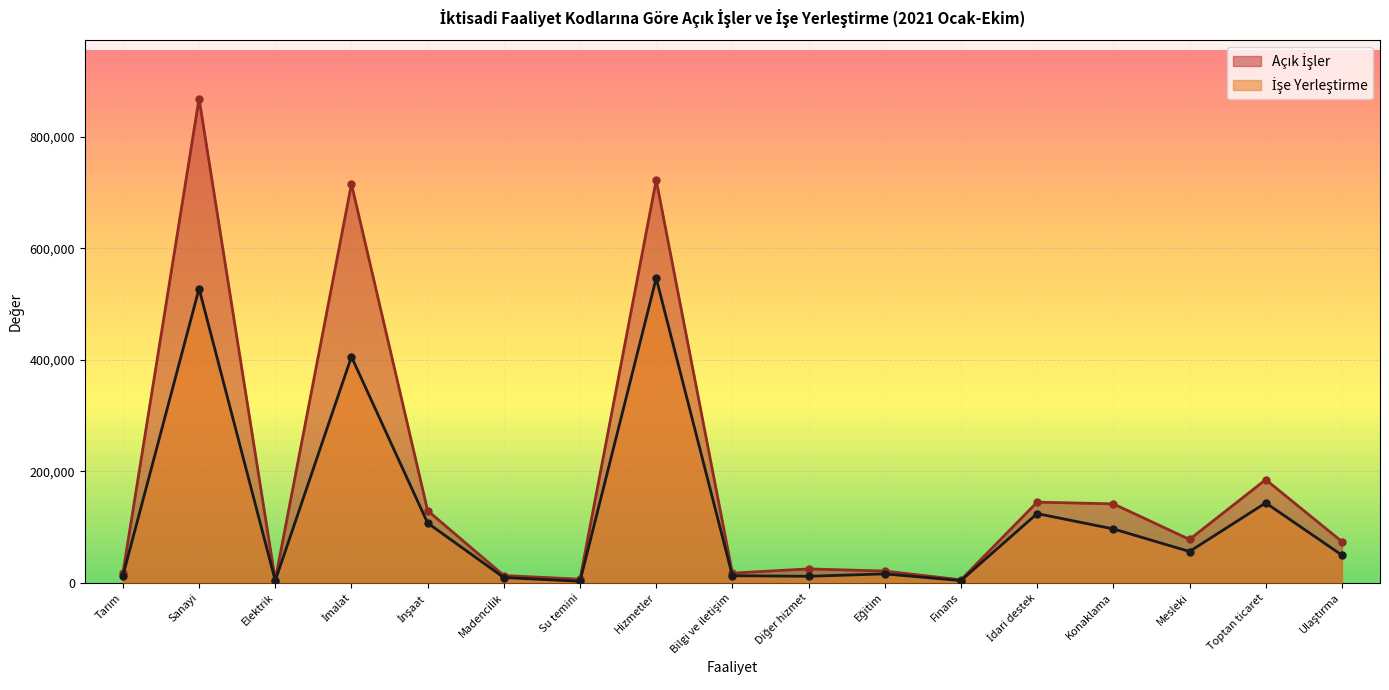

True or false: İşe Yerleştirme and Açık İşler intersect in this chart.

False